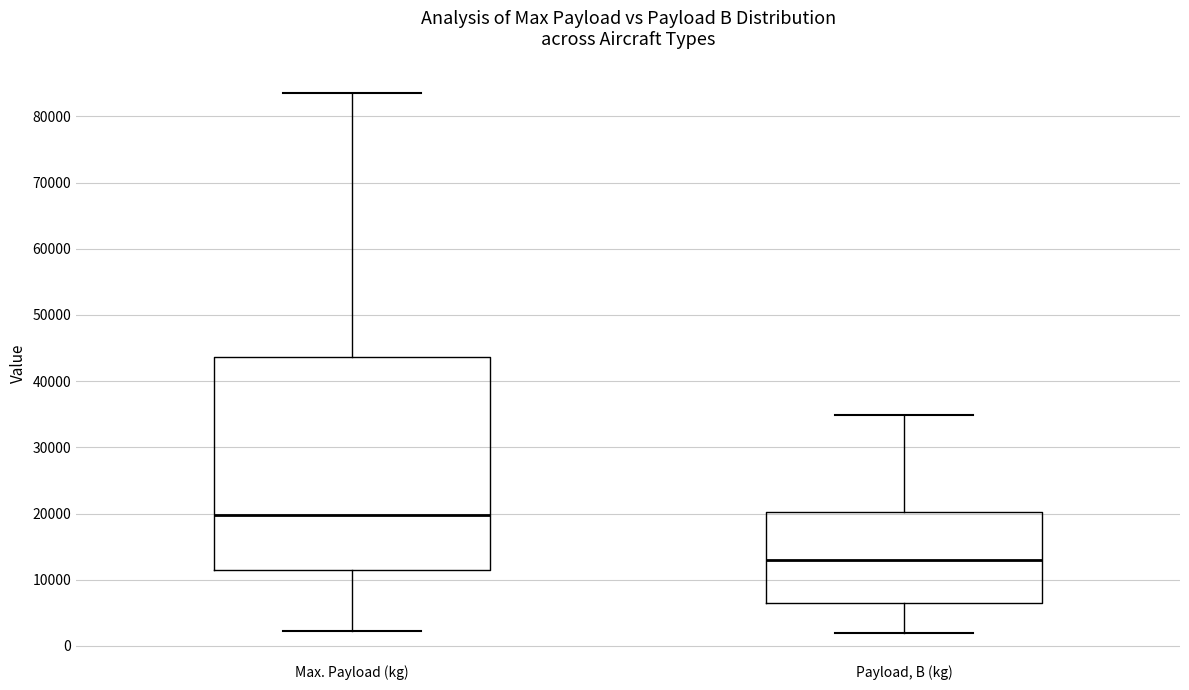

Comparing the boxes themselves (not the whiskers), which one is the tallest?

Max. Payload (kg)